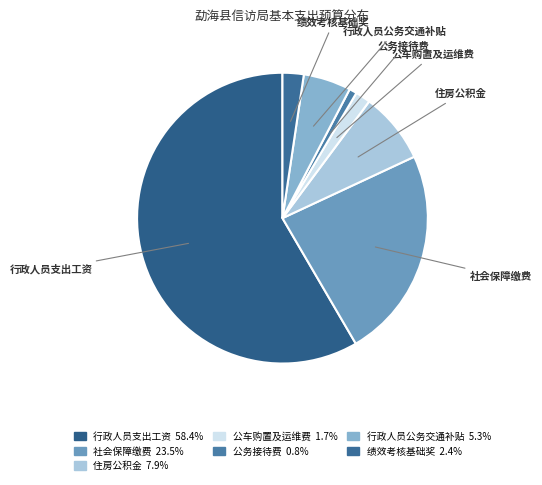

Is the sum of 行政人员公务交通补贴 and 住房公积金 greater than half?

No